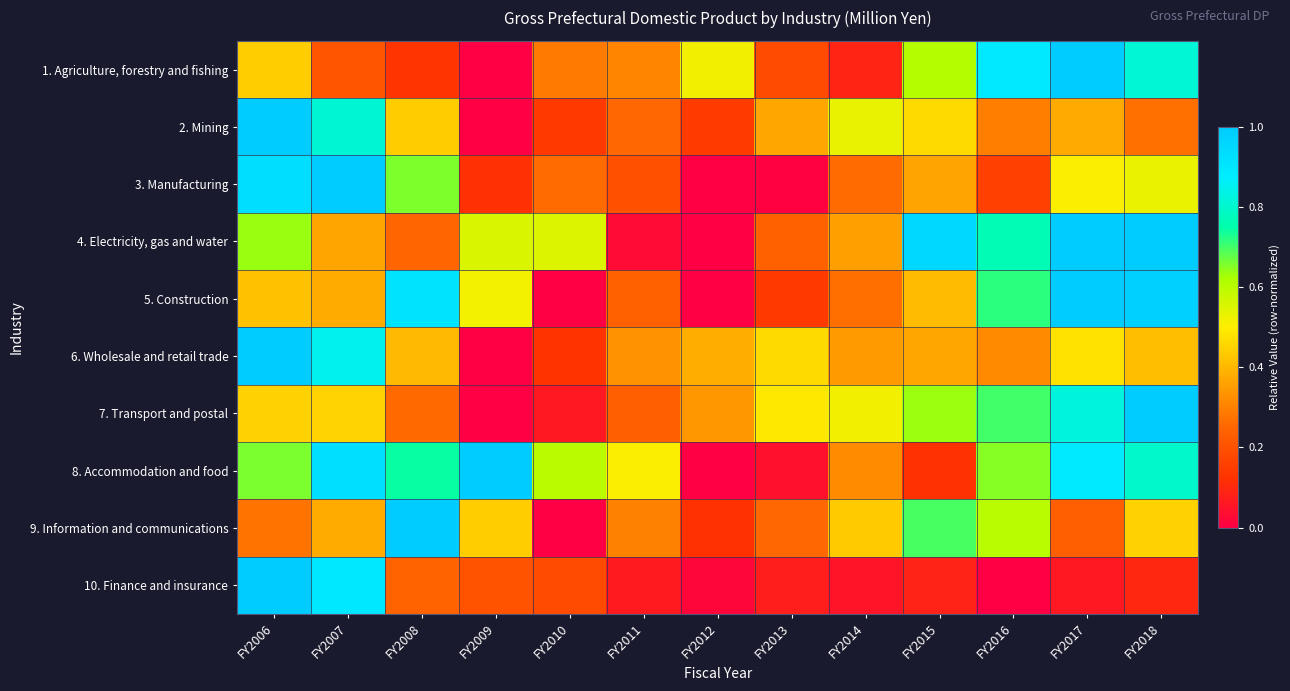

What is the spread (max minus min) of values at FY2014?

0.5